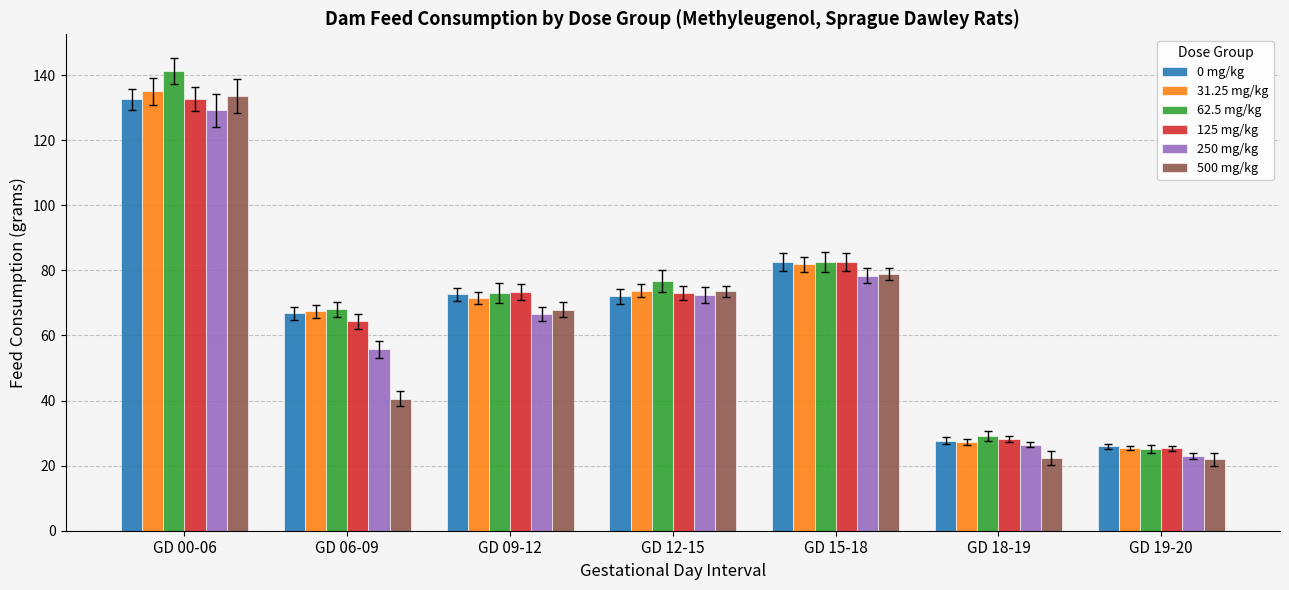

At which label is 62.5 mg/kg closest to 83?

GD 15-18